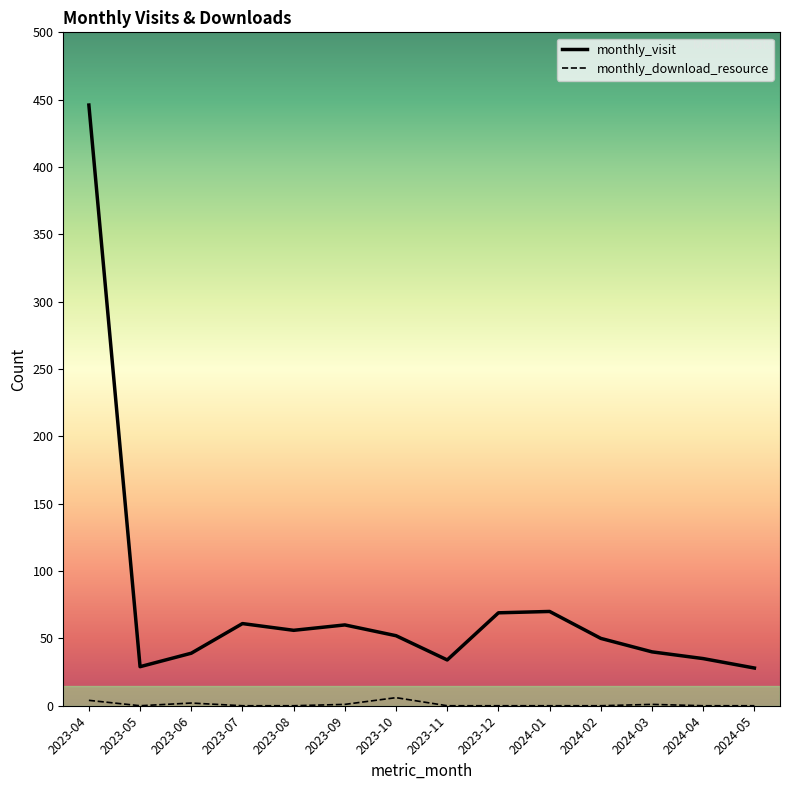

Between 2023-08 and 2024-01, which series saw the biggest shift?

monthly_visit